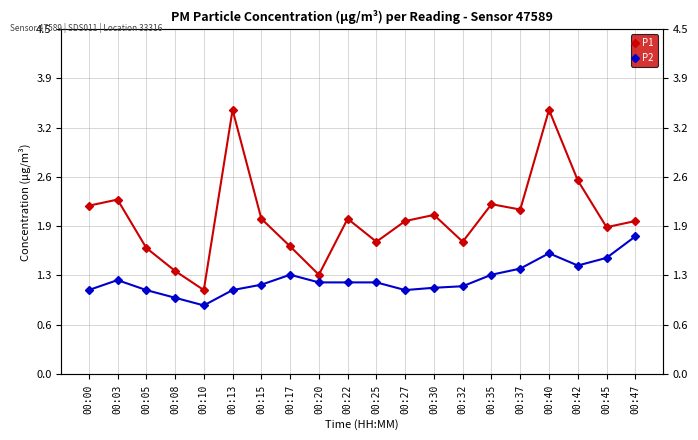

Is the value of P1 at 00:27 greater than the value of P2 at 00:37?

Yes